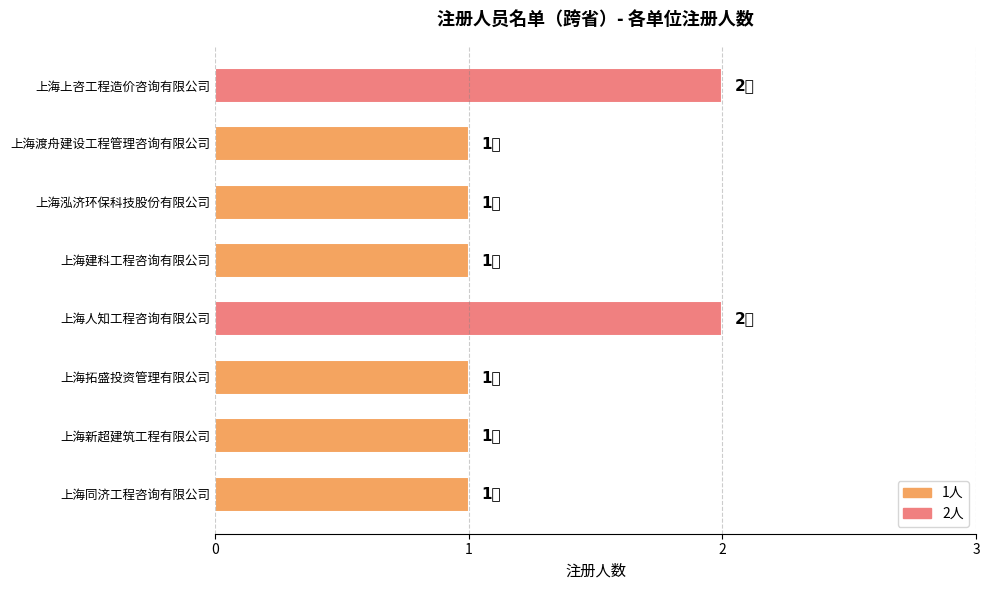

What is the sum of the values at 上海上咨工程造价咨询有限公司 and 上海泓济环保科技股份有限公司?

3